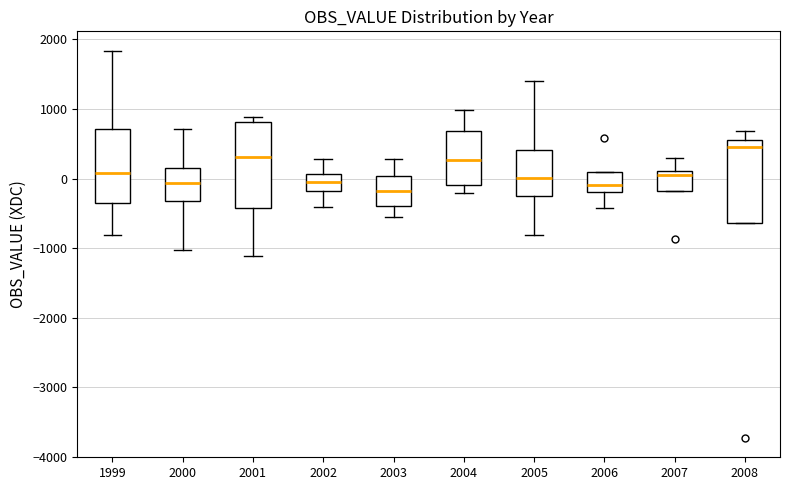

Reading left to right, transcribe this box plot: for each box, give where its median line is, the range the box spans, and where its two whiskers end, as read against the y-axis. The values are not printed on the chart, so give them approximately, as read against the axis.

1999: median 100, box -300 to 700, whiskers -800 to 1800
2000: median -100, box -300 to 200, whiskers -1000 to 700
2001: median 300, box -400 to 800, whiskers -1100 to 900
2002: median -100, box -200 to 100, whiskers -400 to 300
2003: median -200, box -400 to 0, whiskers -600 to 300
2004: median 300, box -100 to 700, whiskers -200 to 1000
2005: median 0, box -300 to 400, whiskers -800 to 1400
2006: median -100, box -200 to 100, whiskers -400 to 100
2007: median 100 (just below the box's upper edge), box -200 to 100, whiskers -200 to 300
2008: median 500, box -600 to 600, whiskers -600 to 700